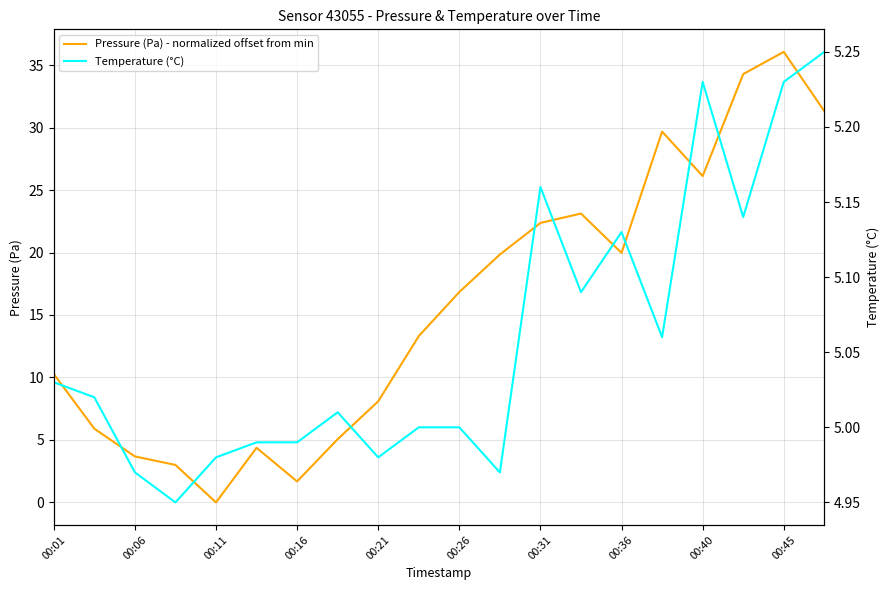

True or false: Pressure (Pa) - normalized offset from min and Temperature (°C) cross at least once.

True